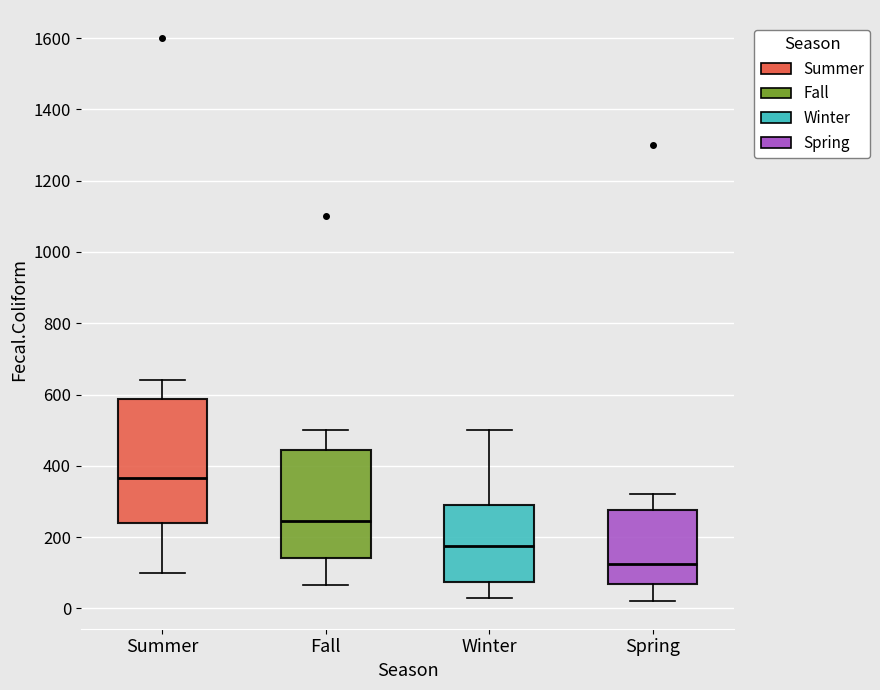

Where does the median line of the box for Fall sit on the y-axis? The values are not printed on the chart, so give them approximately, as read against the axis.

240